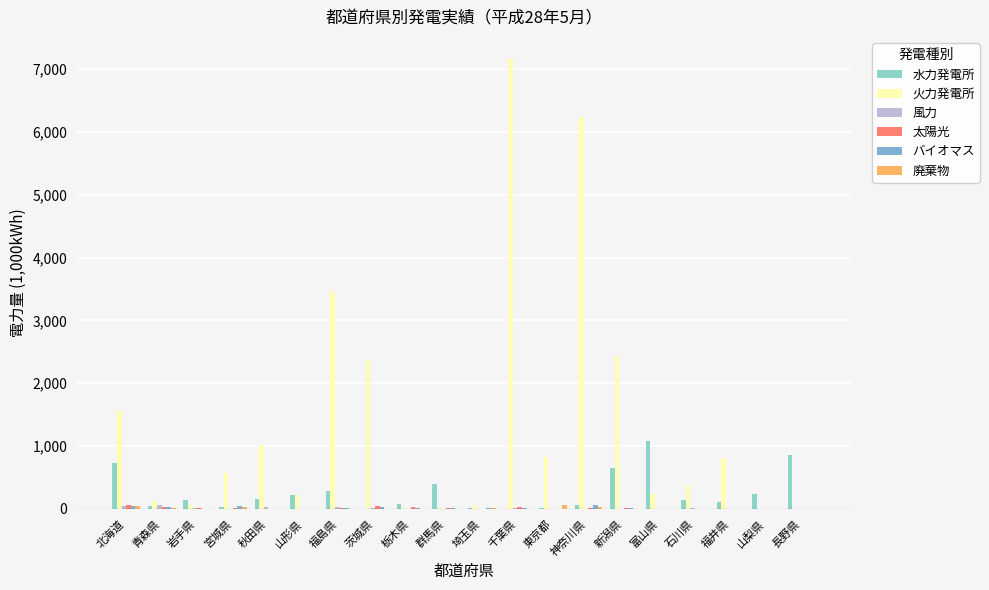

What is the total value across all series at 神奈川県?

6388.4